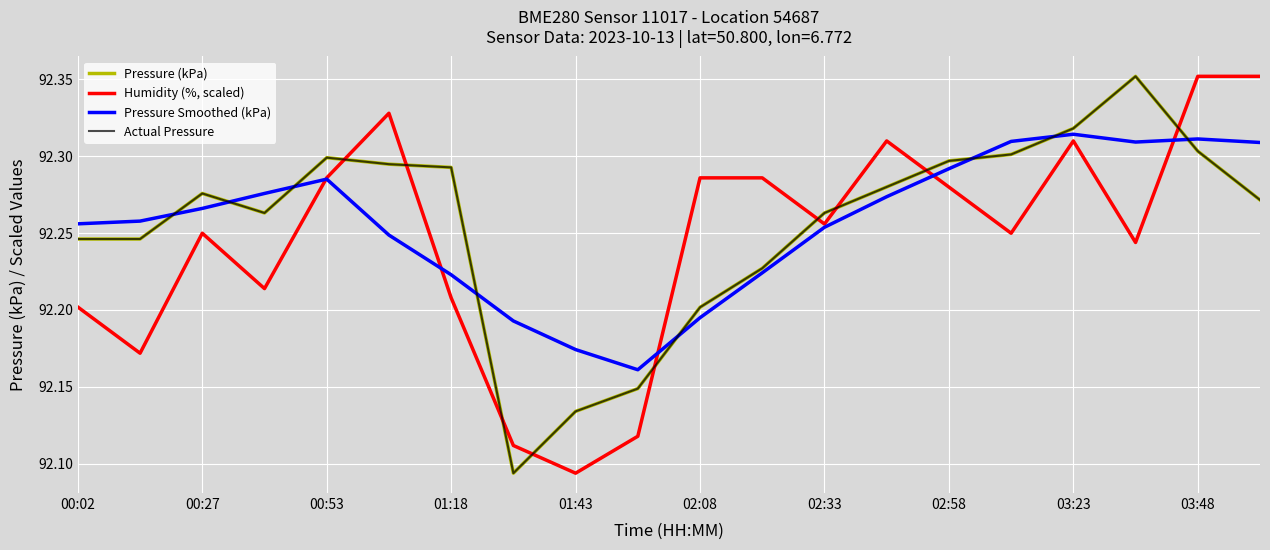

Which series has the largest total across all categories?

Pressure Smoothed (kPa)